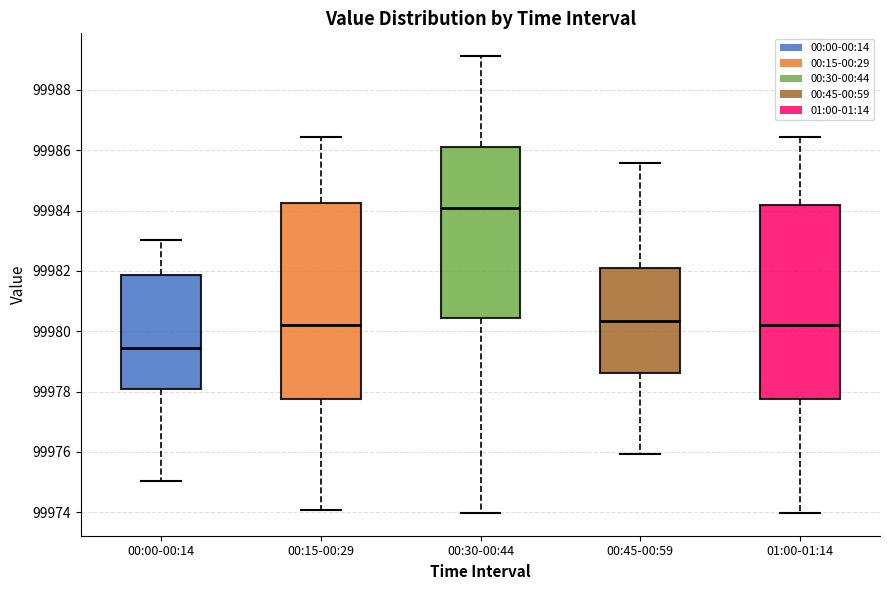

Where is the upper edge of the box for 00:45-00:59 on the y-axis? The values are not printed on the chart, so give them approximately, as read against the axis.

99982.2